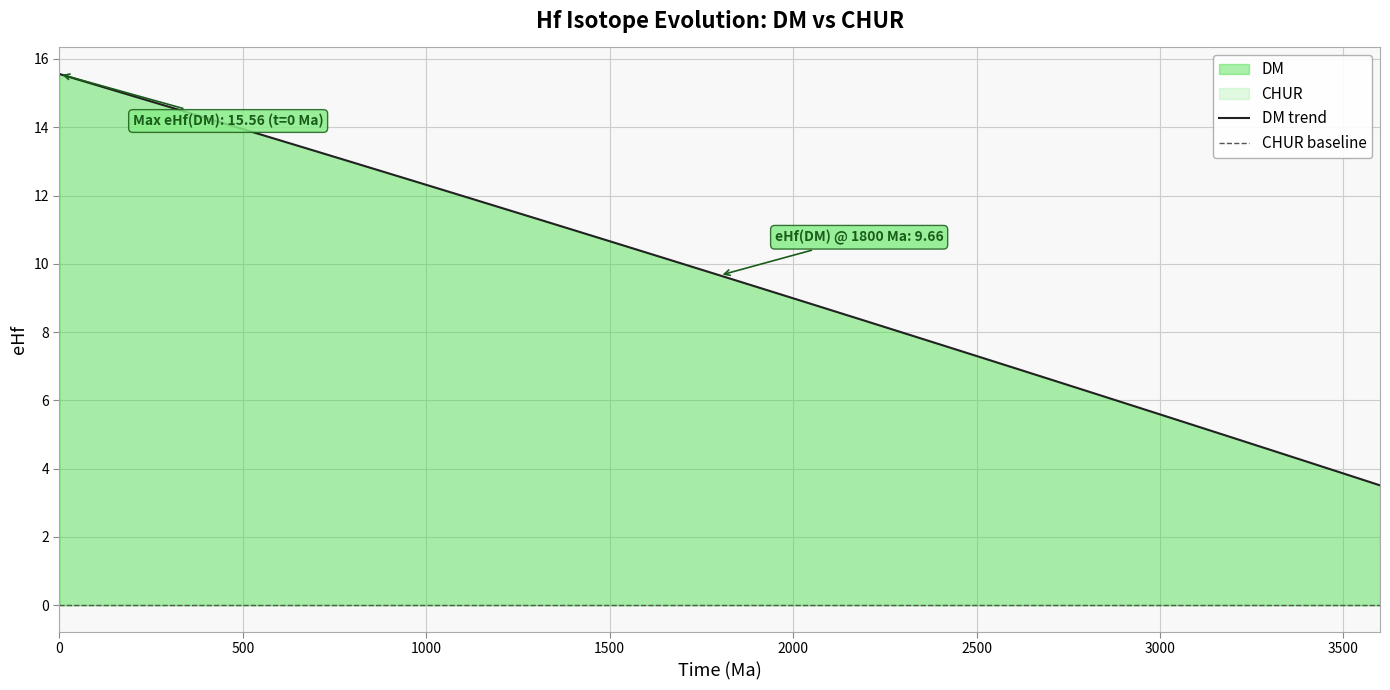

At how many categories does at least one series exceed 4?

35